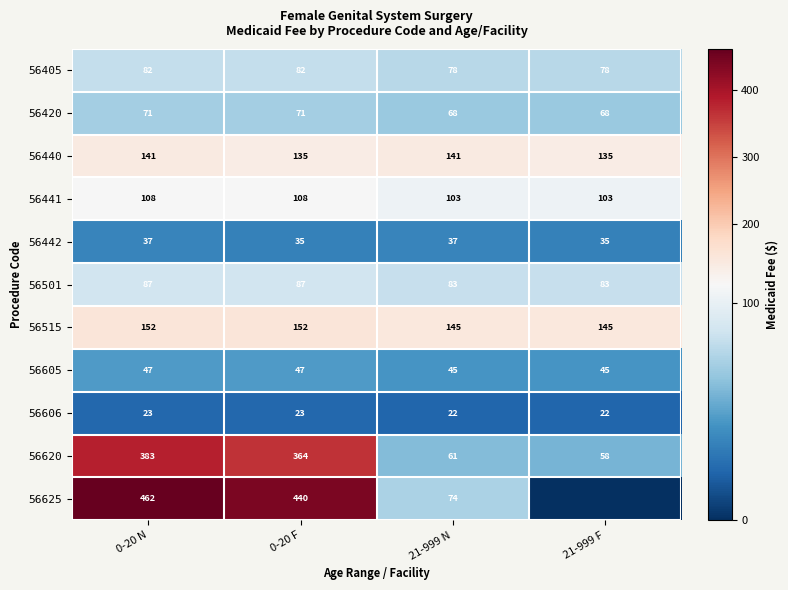

What is the difference between the highest and lowest values at 21-999 F?

145.1